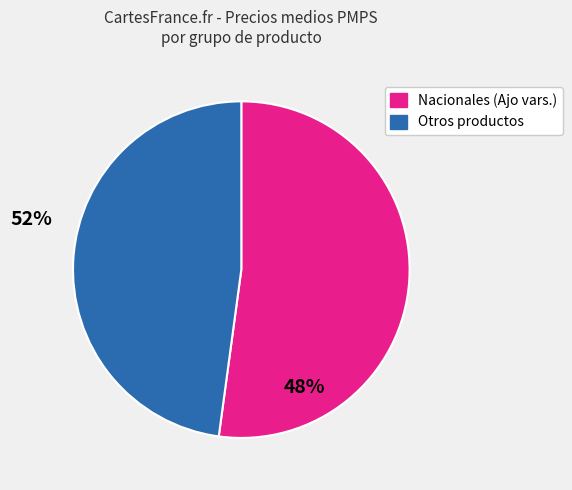

Which category has the smallest portion of the pie?

Otros productos